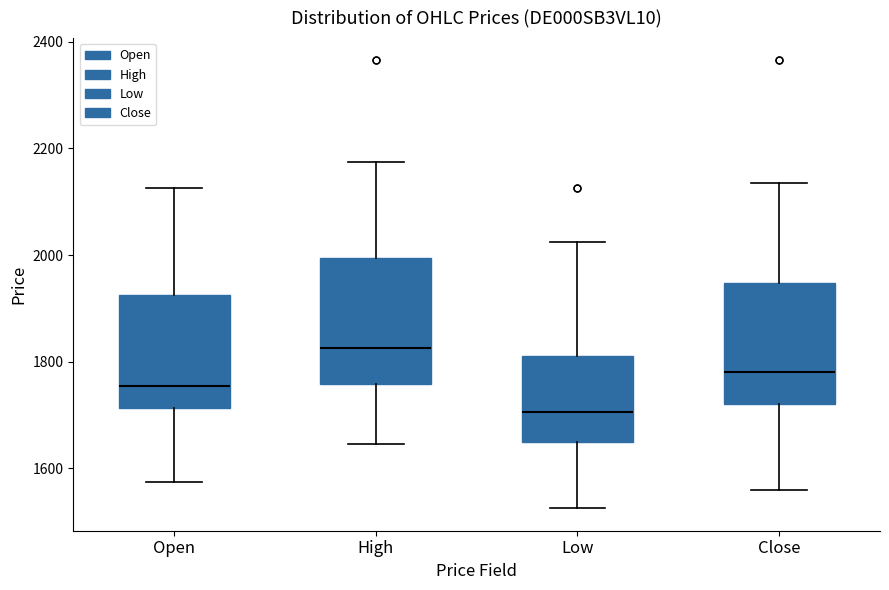

Where does the median line of the box for Close sit on the y-axis? The values are not printed on the chart, so give them approximately, as read against the axis.

1780